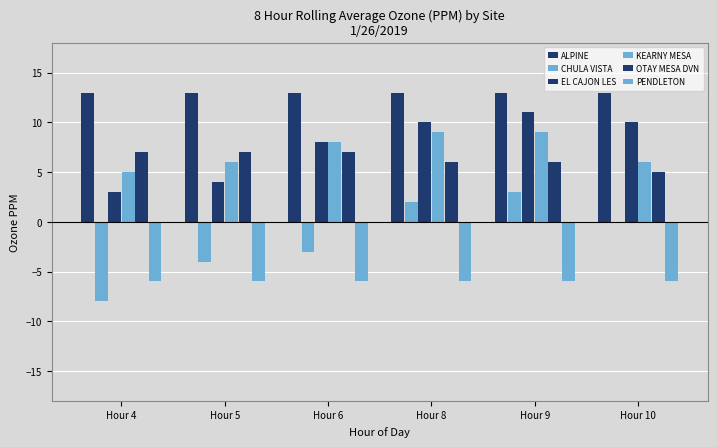

How many series are shown in this chart?

6